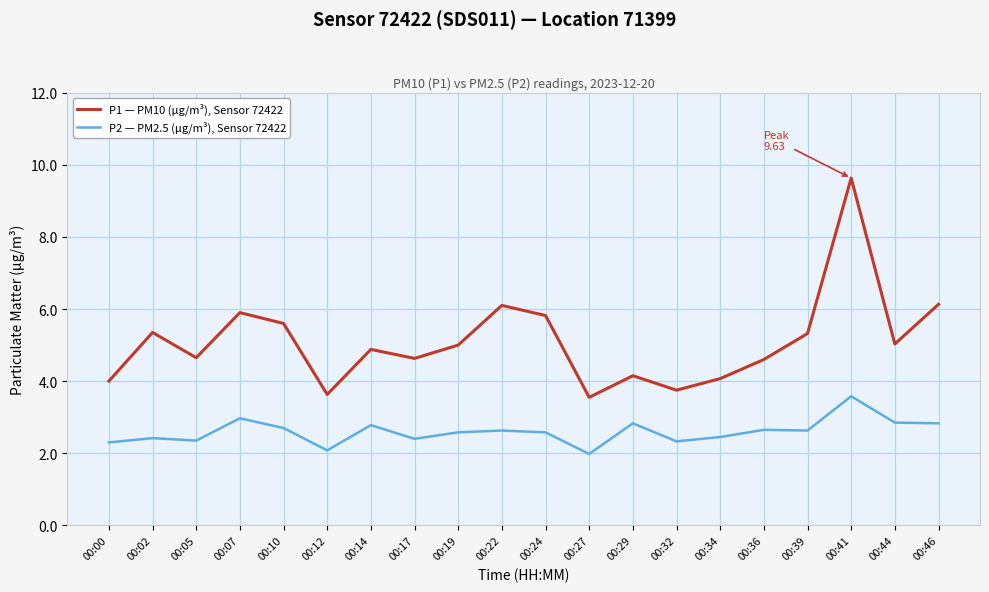

At which category does the chart reach its peak across all series?

00:41